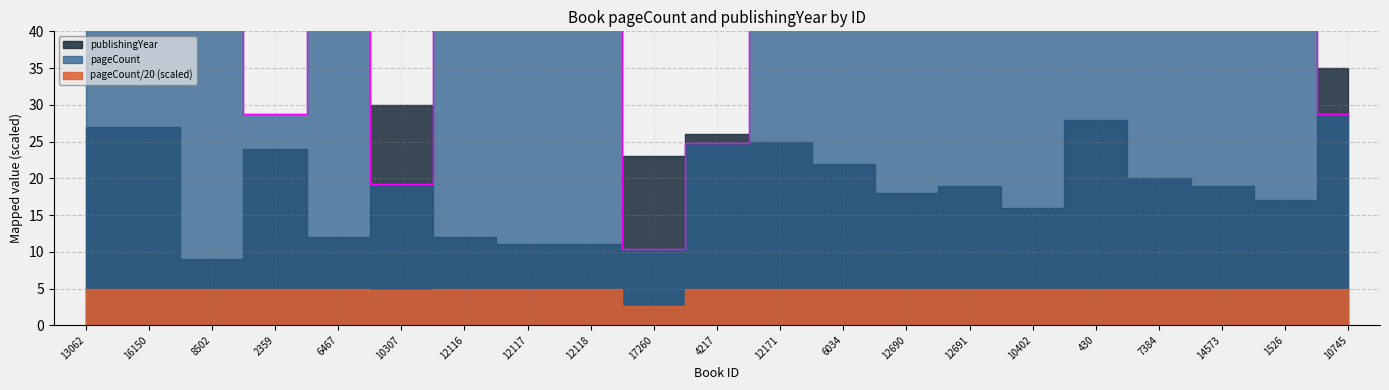

Which category has the highest value across all series?

12116